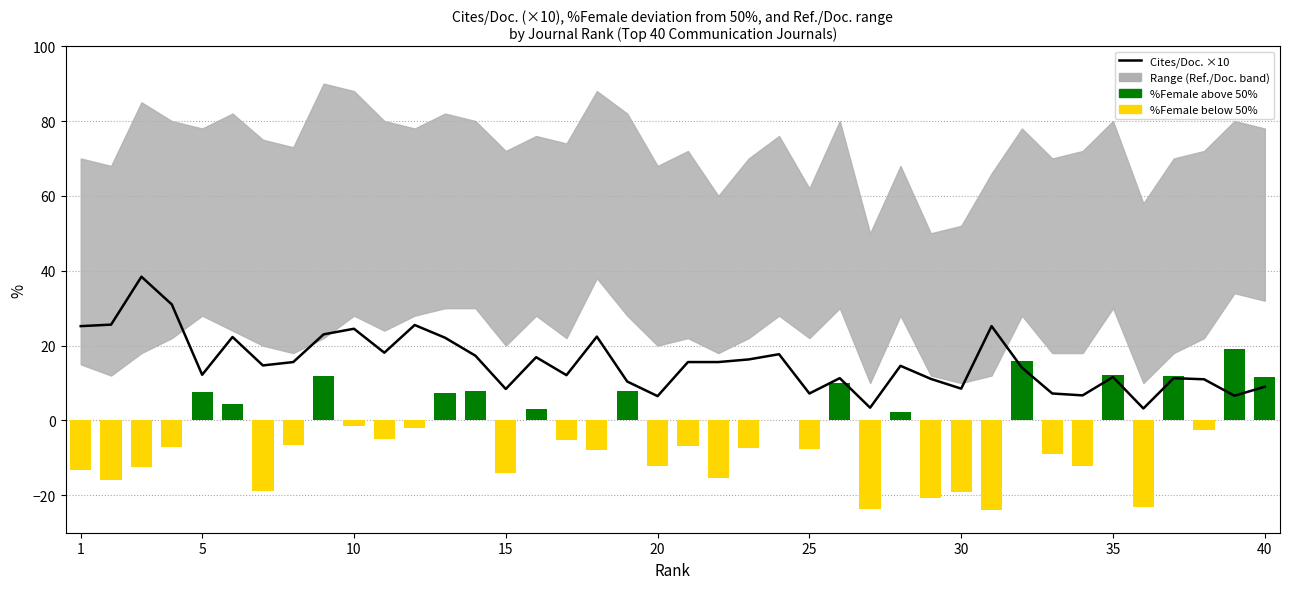

At which label does the data first exceed 14?

1